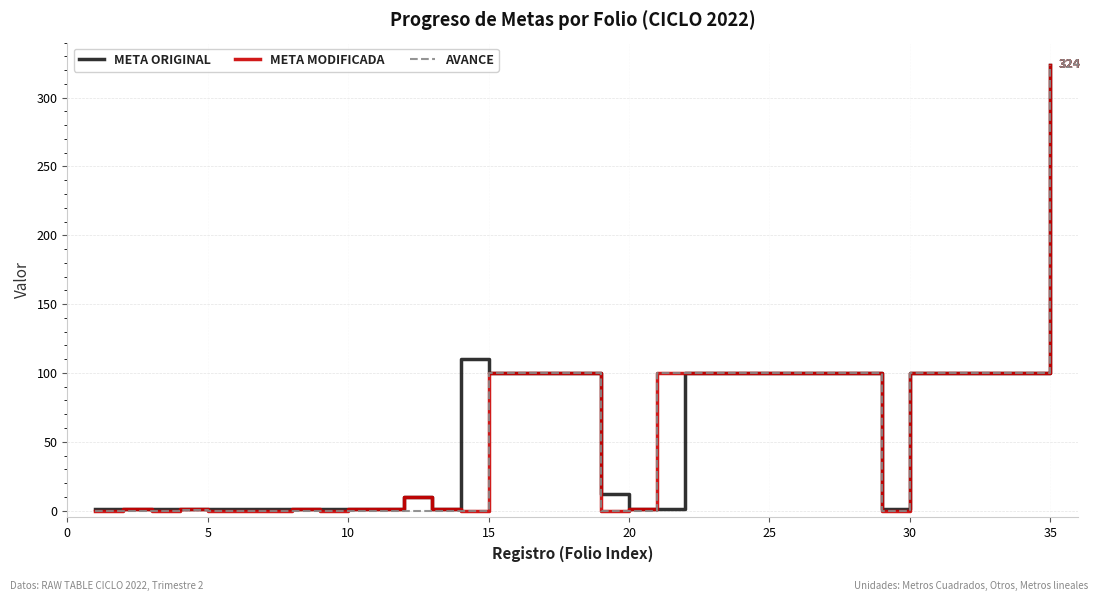

What is the maximum value for META ORIGINAL?

324.0